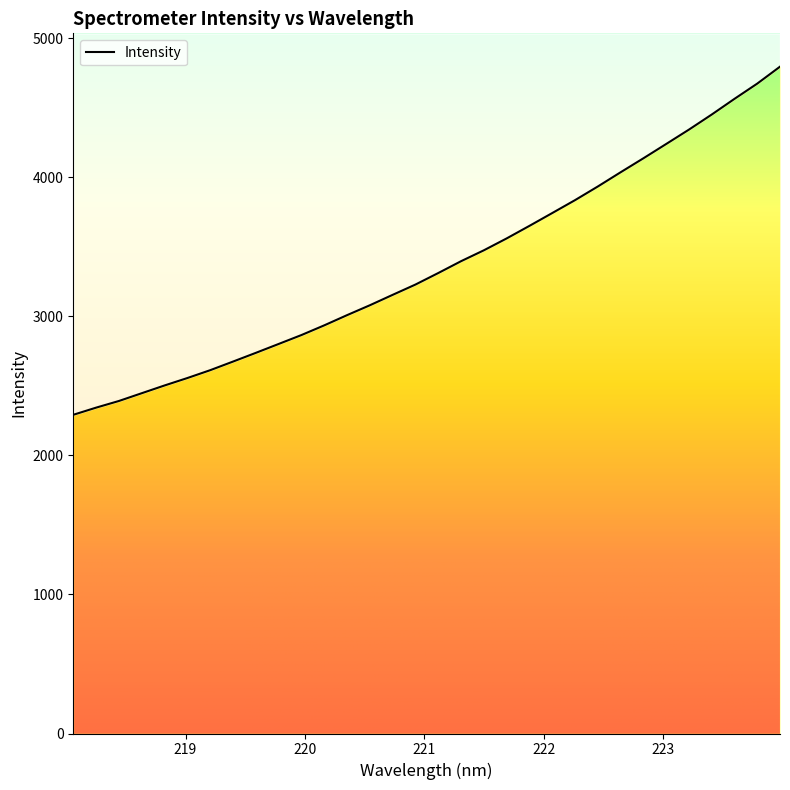

What is the label of the 16th point from the left?

220.9264